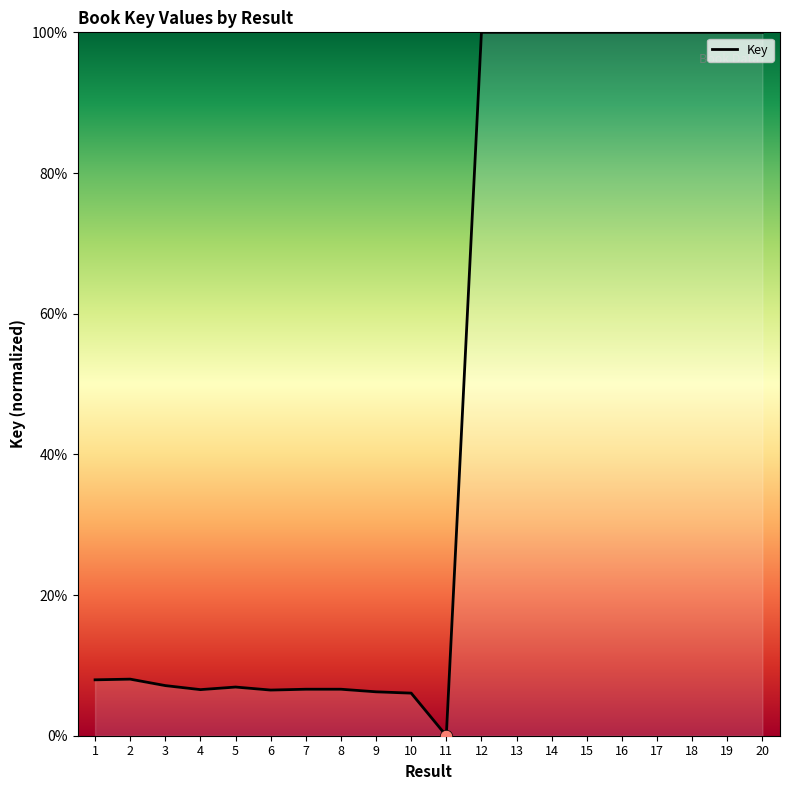

Approximately how many times larger is the value at 7 compared to 2?

0.8